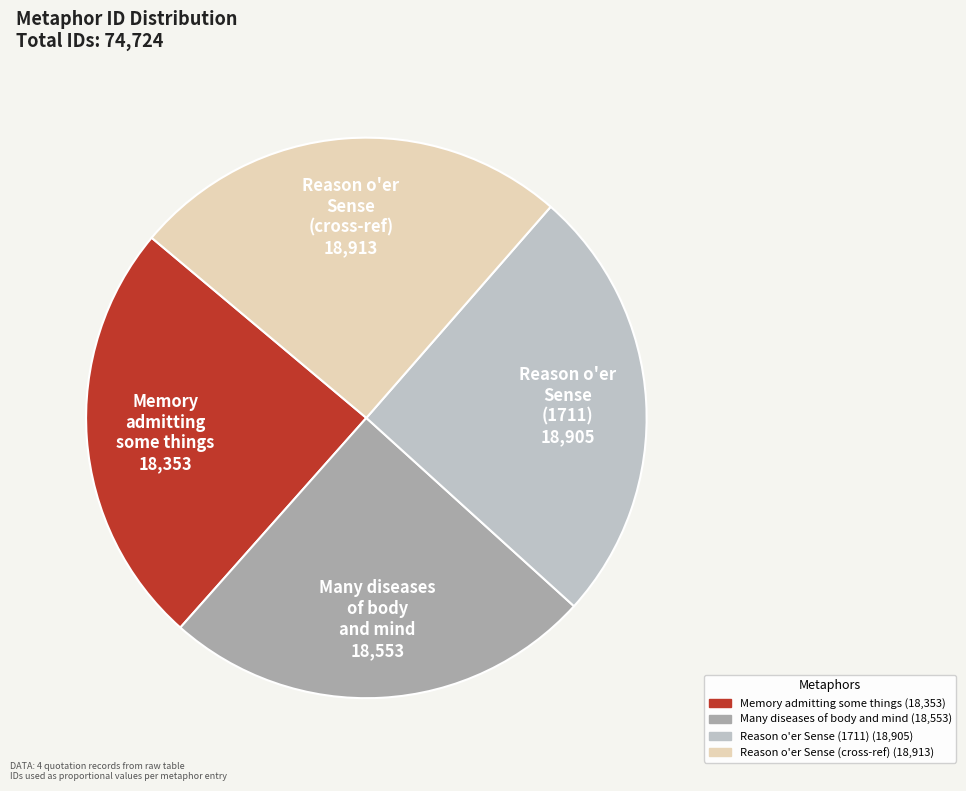

Does any single category account for the majority?

No